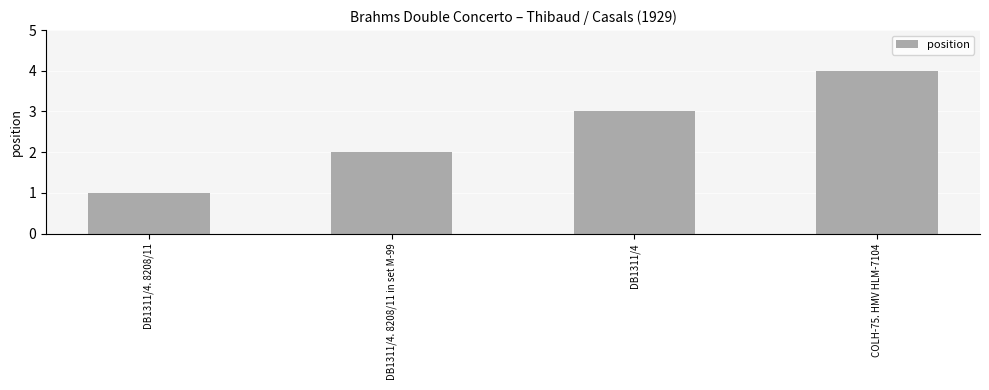

Reading left to right, what are all the values shown in this chart?

DB1311/4. 8208/11=1	DB1311/4. 8208/11 in set M-99=2	DB1311/4=3	COLH-75. HMV HLM-7104=4